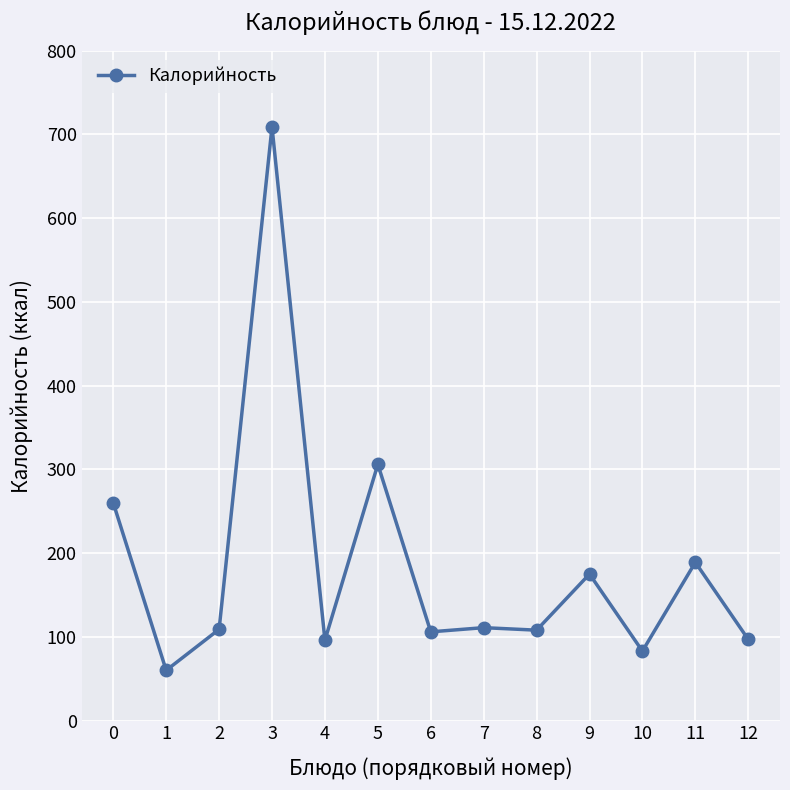

What is the value of the 7th point from the left?

106